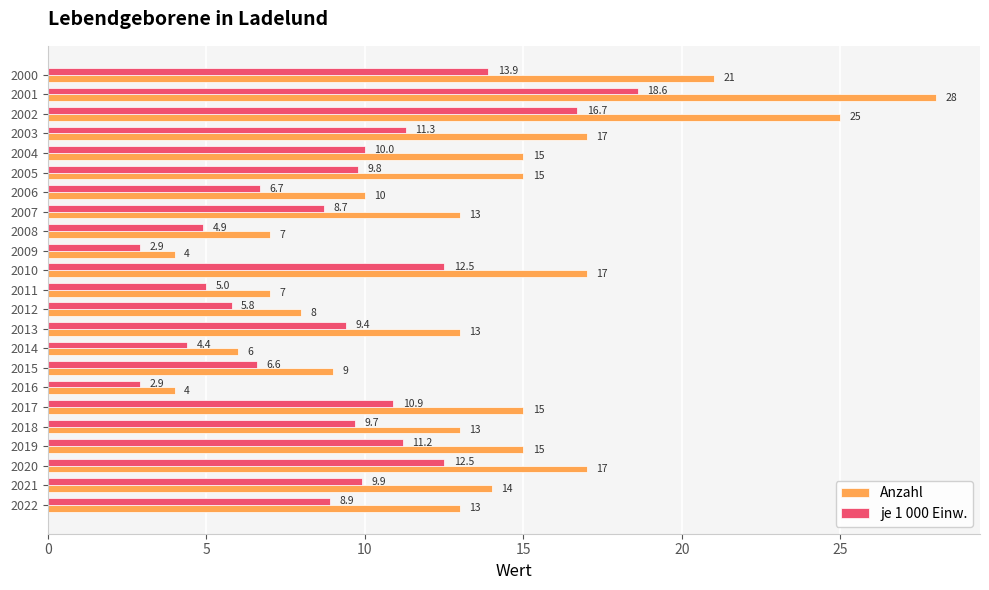

What is the minimum value for je 1 000 Einw.?

2.9